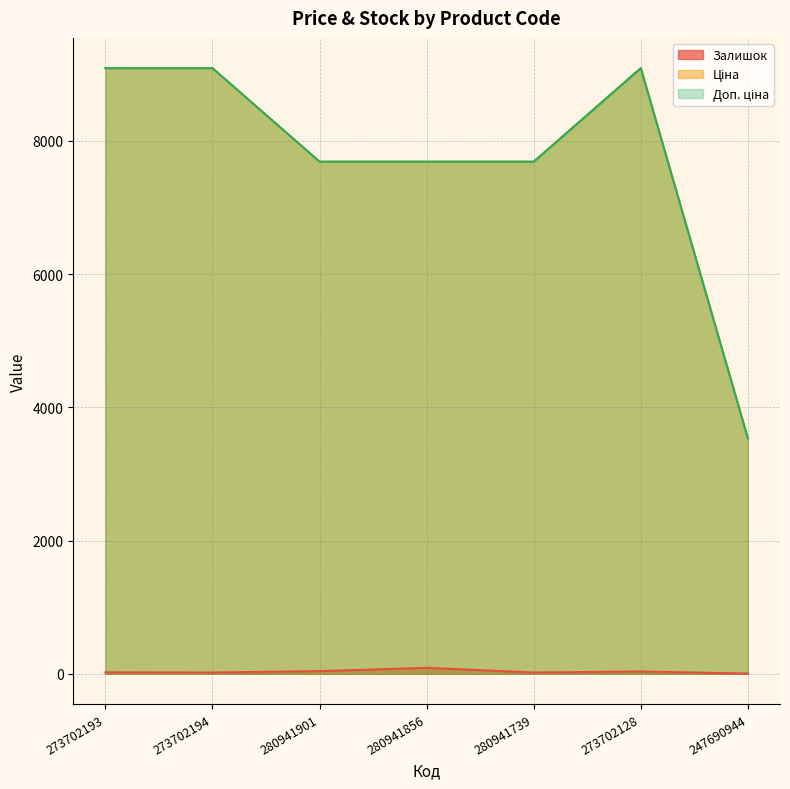

Is it true that Залишок equals 34.0 at 273702128?

True